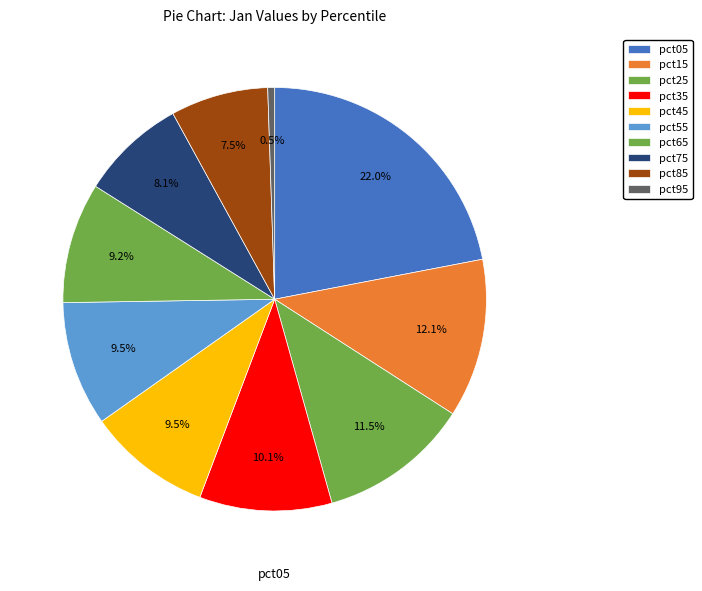

To the nearest percent, what portion does pct05 represent?

22%